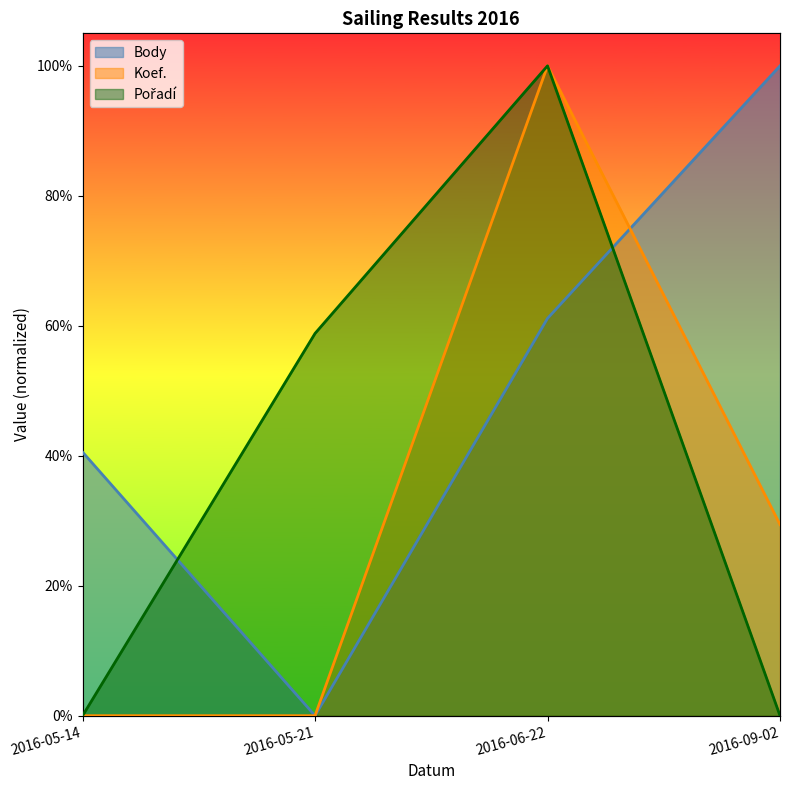

What is the highest value of the Koef. series?

1.0